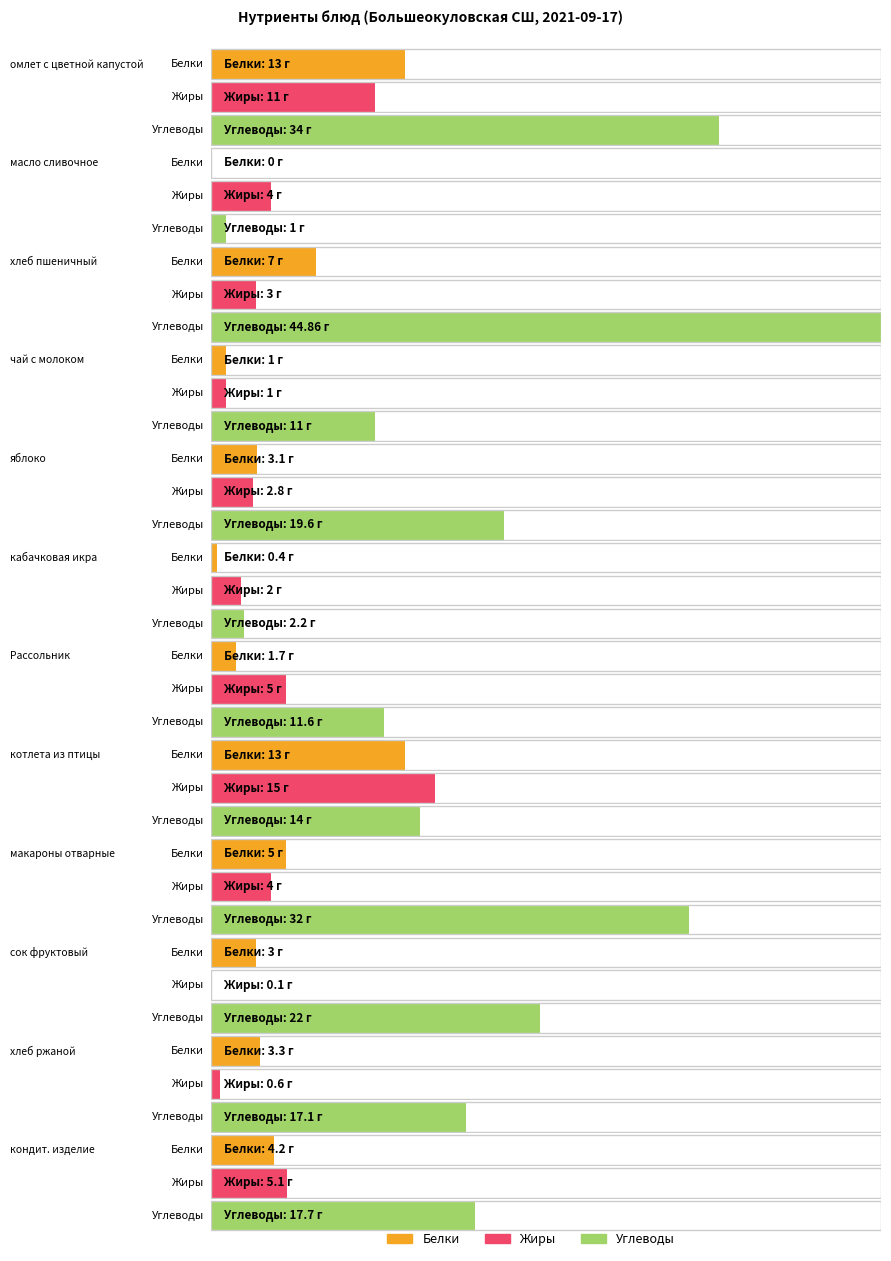

What is the maximum value for Углеводы?

44.9